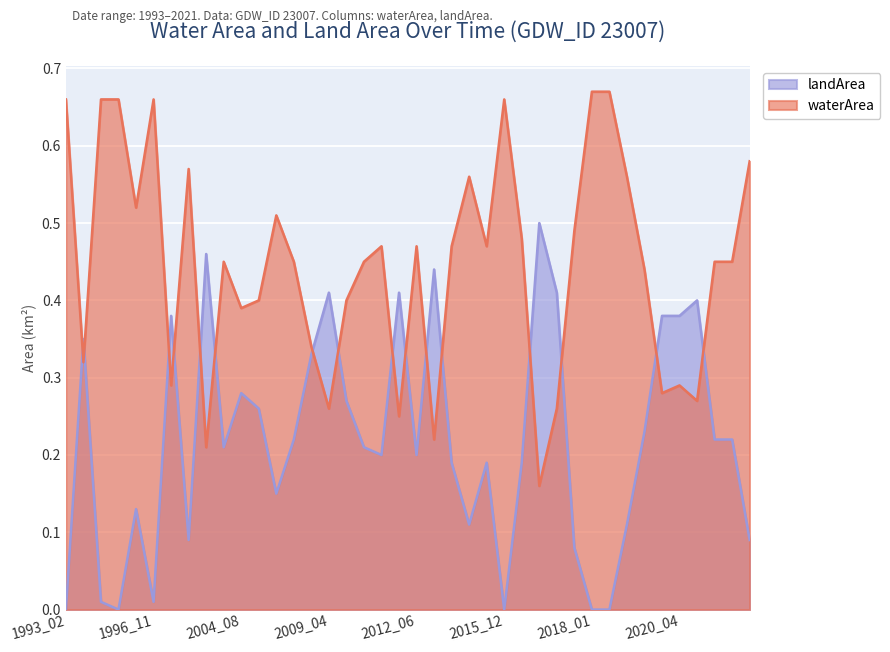

Count the number of data series in this chart.

2